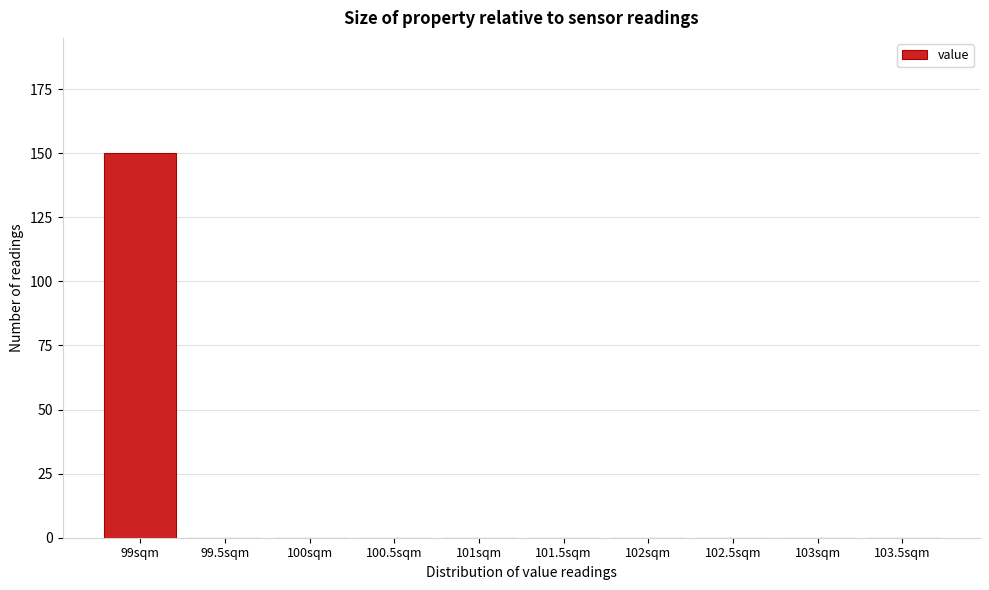

Reading left to right, extract all data points from this chart.

99sqm=150	99.5sqm=0	100sqm=0	100.5sqm=0	101sqm=0	101.5sqm=0	102sqm=0	102.5sqm=0	103sqm=0	103.5sqm=0